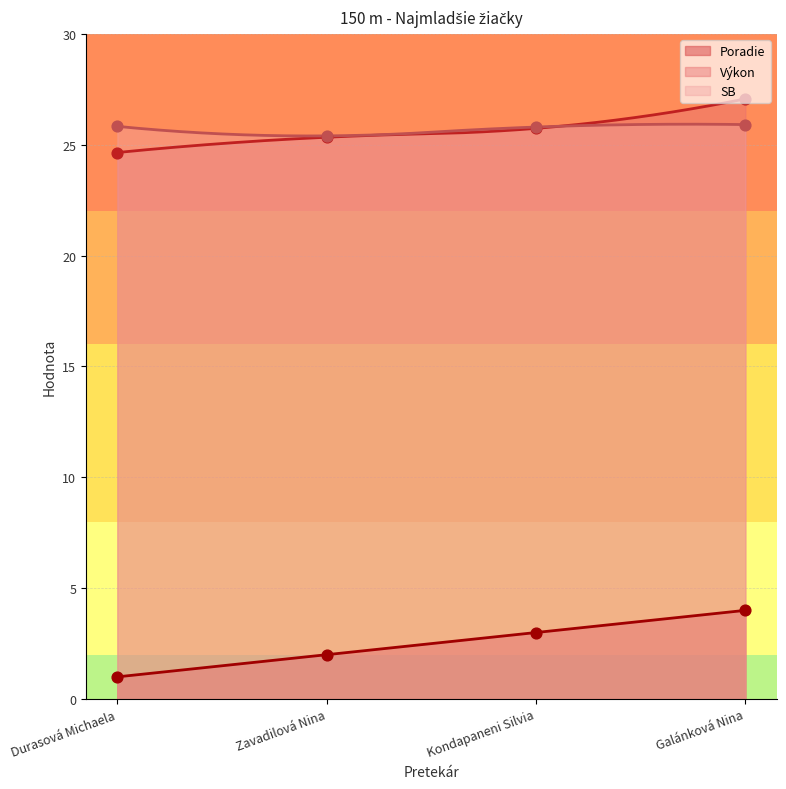

At how many categories does at least one series exceed 8?

4